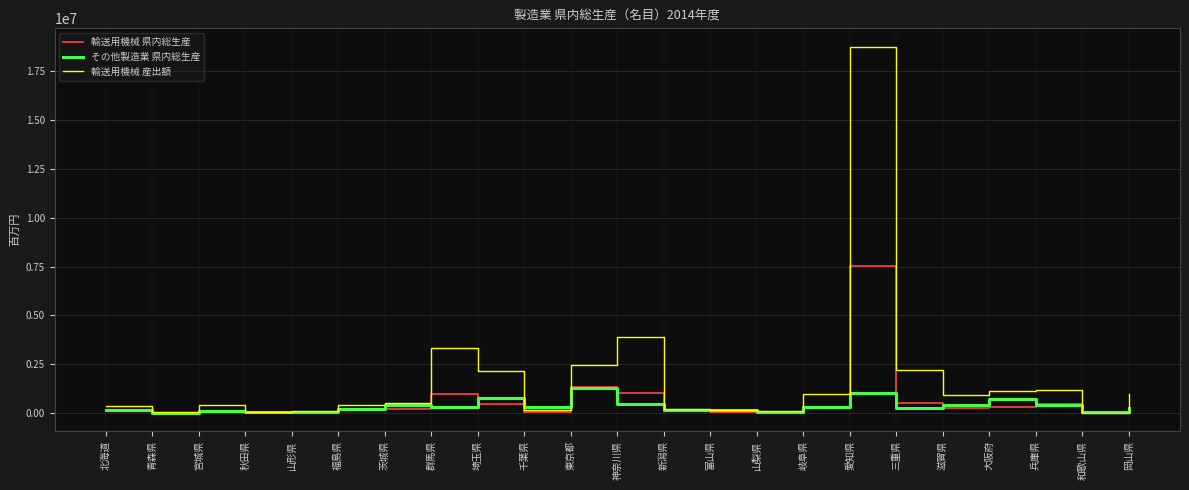

How many values in the 輸送用機械 産出額 series are below 500292?

11